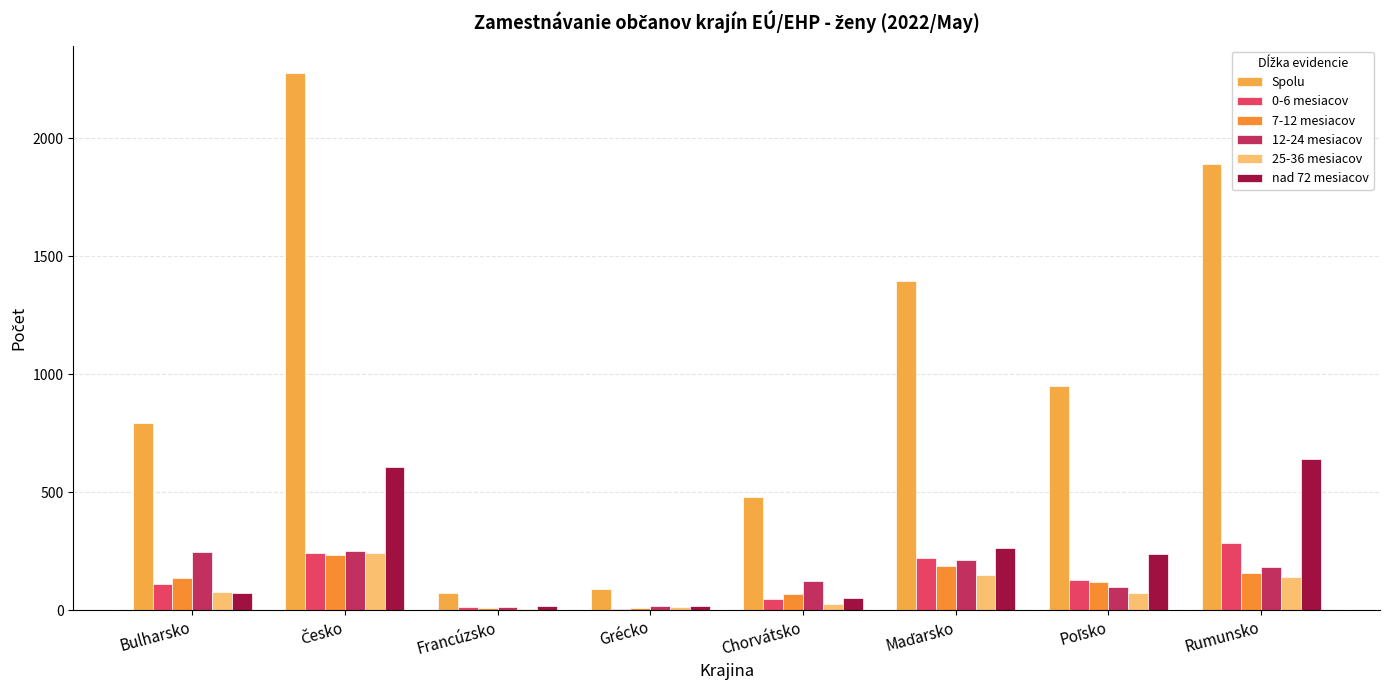

What is the label of the 1st bar from the left?

Bulharsko